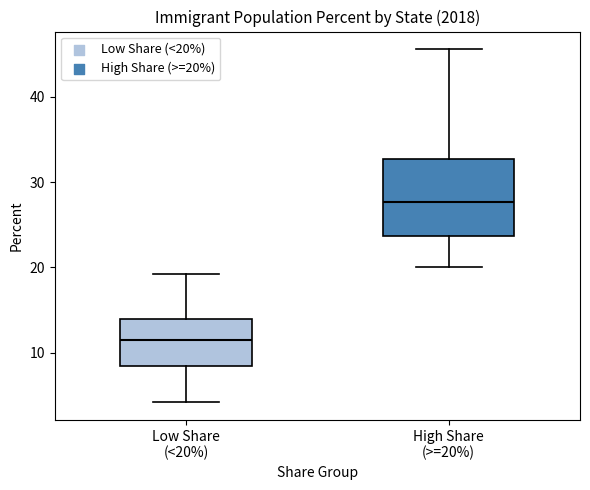

Which box's median line is the highest?

High Share (>=20%)